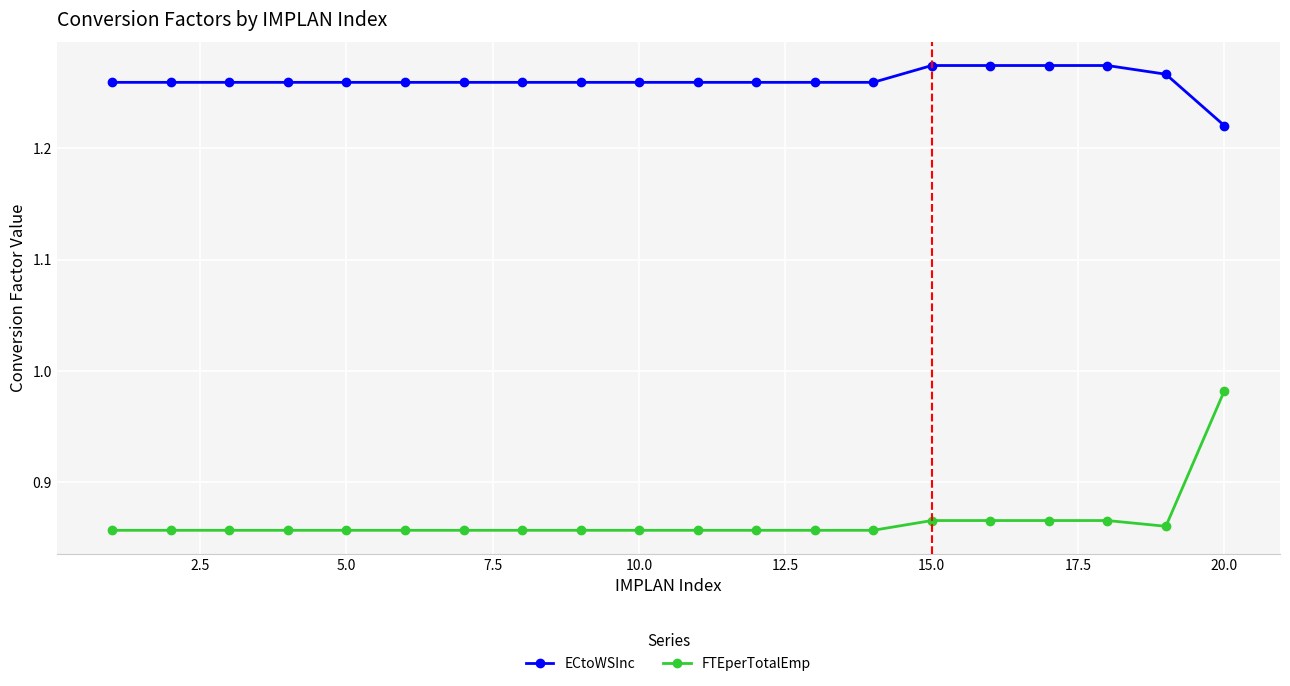

Which series has the widest spread of values?

FTEperTotalEmp